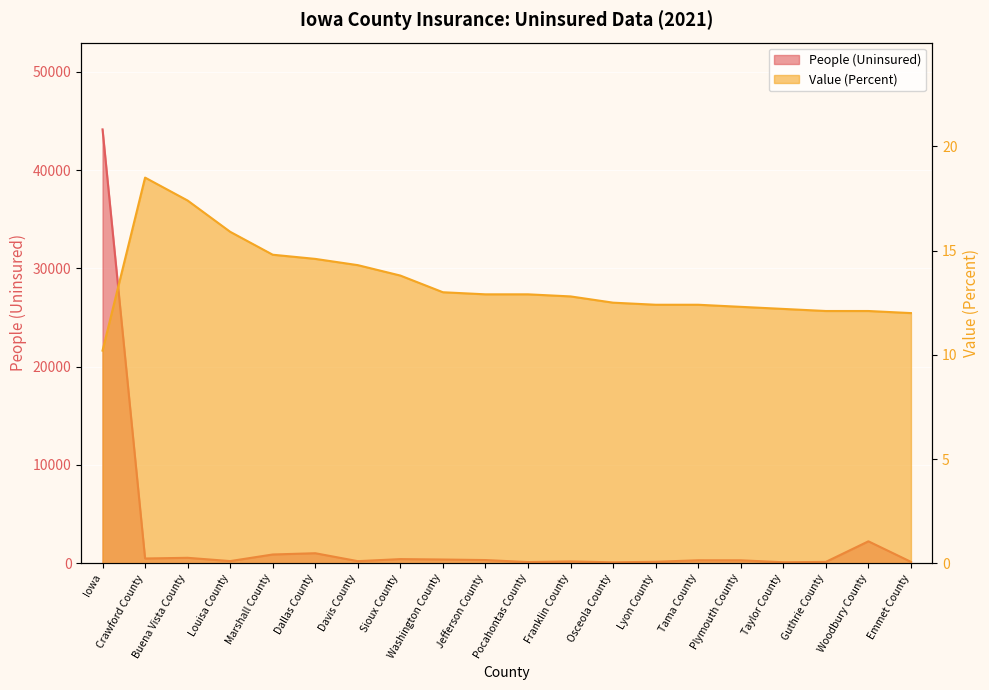

At which category does Value (Percent) reach its first local peak?

Crawford County